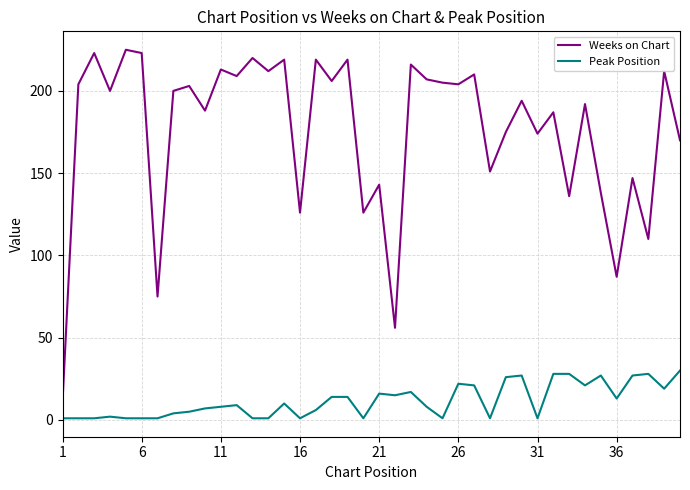

What is the difference between the maximum and minimum values in the Weeks on Chart series?

214